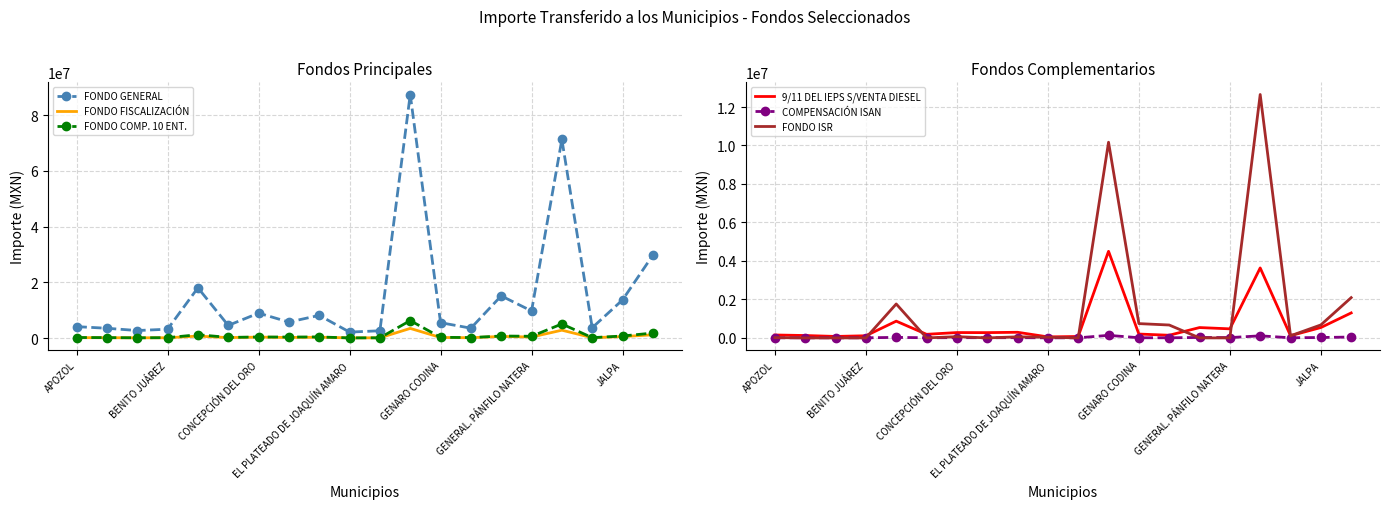

At which category is the sum across all series the highest?

11